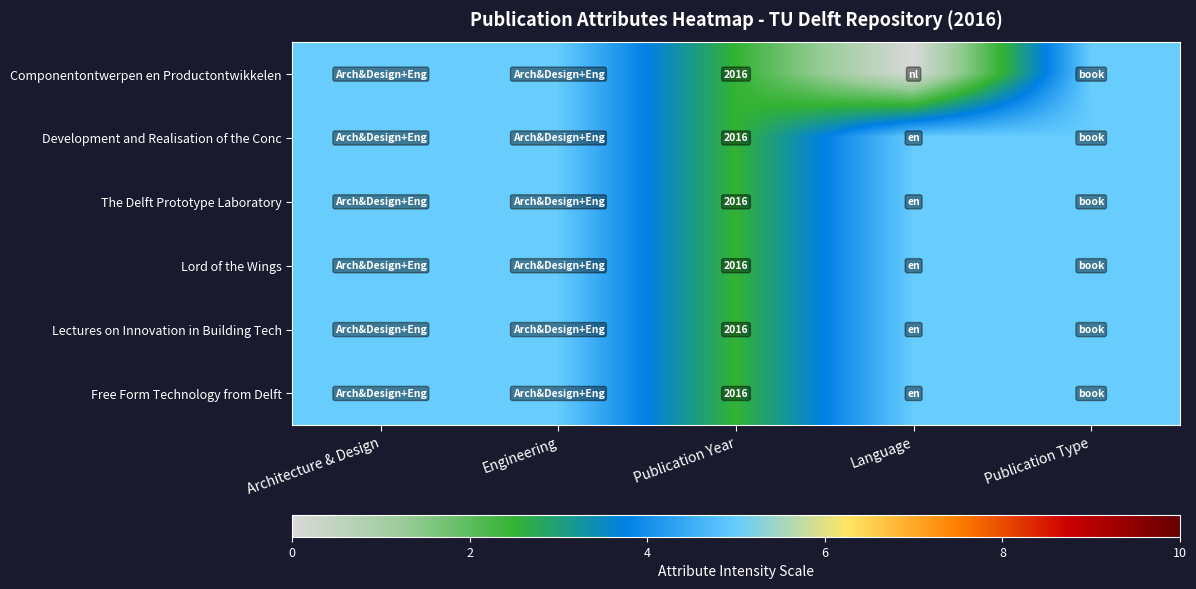

What is the sum of the The Delft Prototype Laboratory values at Engineering and Architecture & Design?

10.0